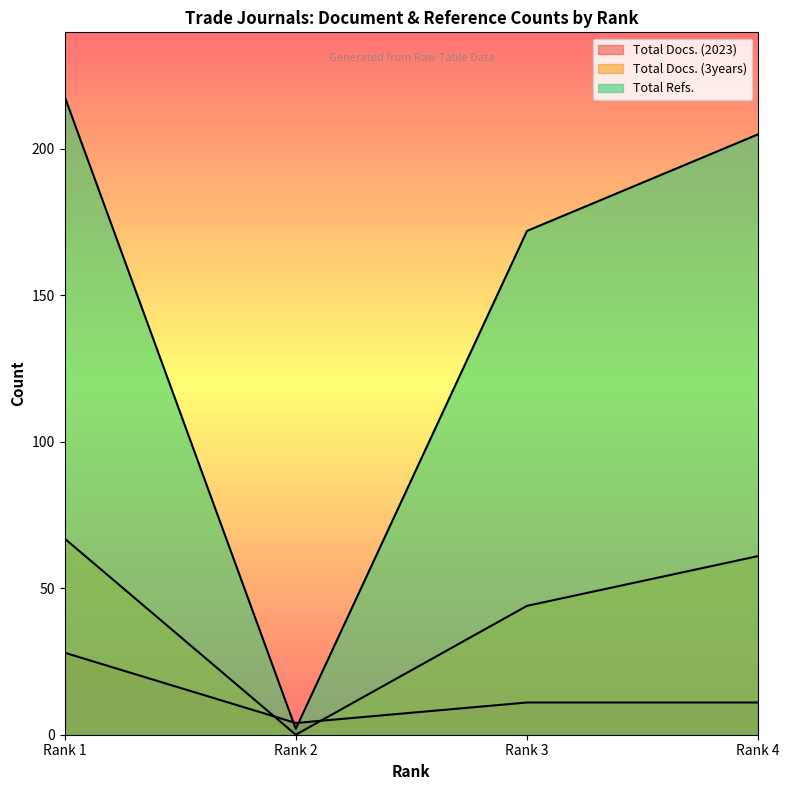

Where is the first local minimum for Total Docs. (2023)?

Rank 2